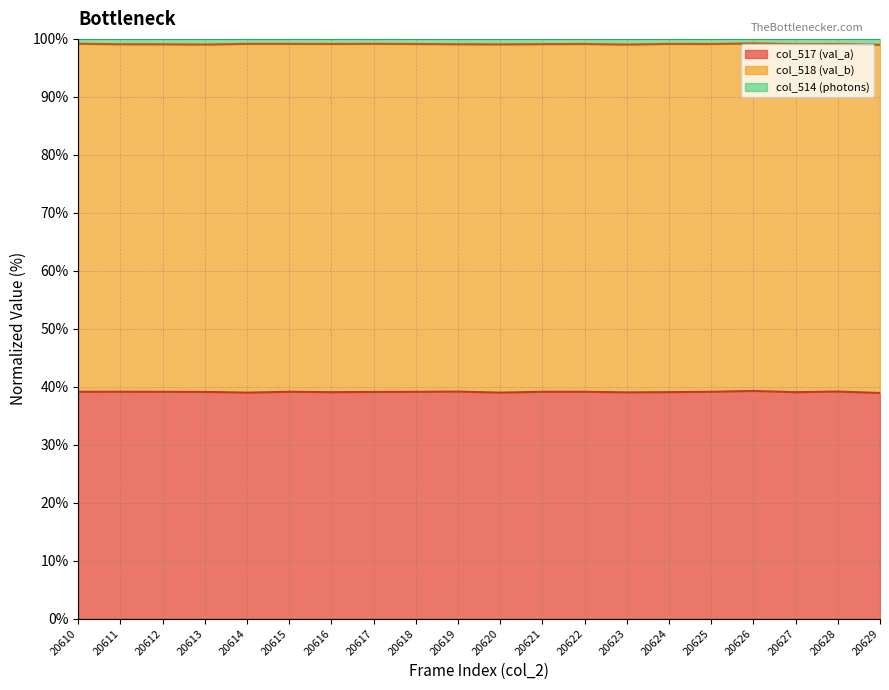

What is the sum of the col_517 (val_a) values at 20619 and 20623?

78.2